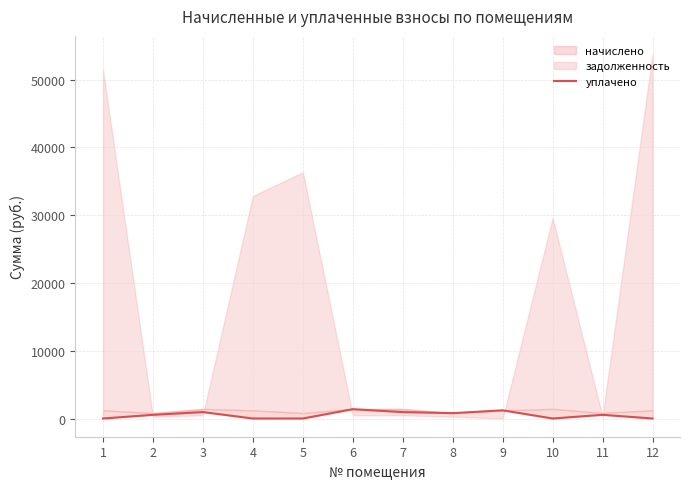

What is the change in value from 2 to 6?

+830.5